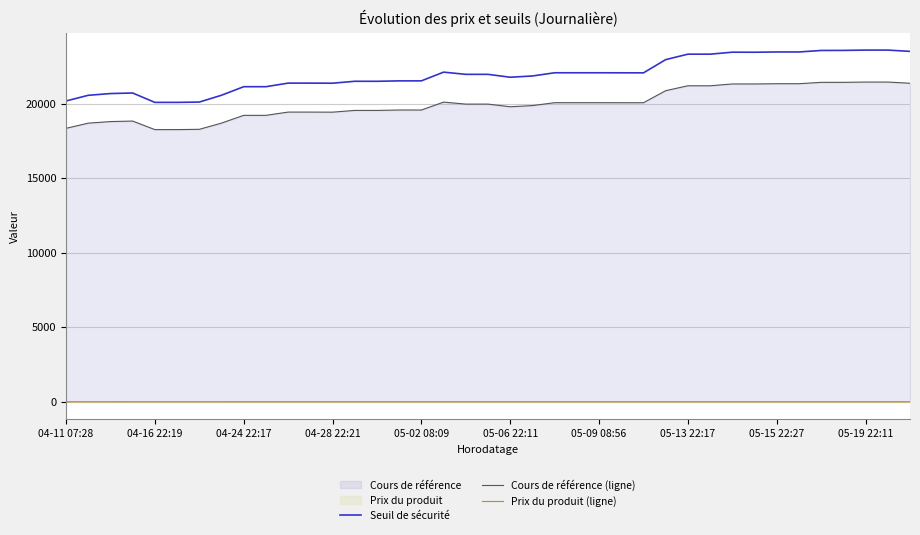

List the series in order of their peak value, lowest first.

Prix du produit (ligne), Cours de référence (ligne), Seuil de sécurité